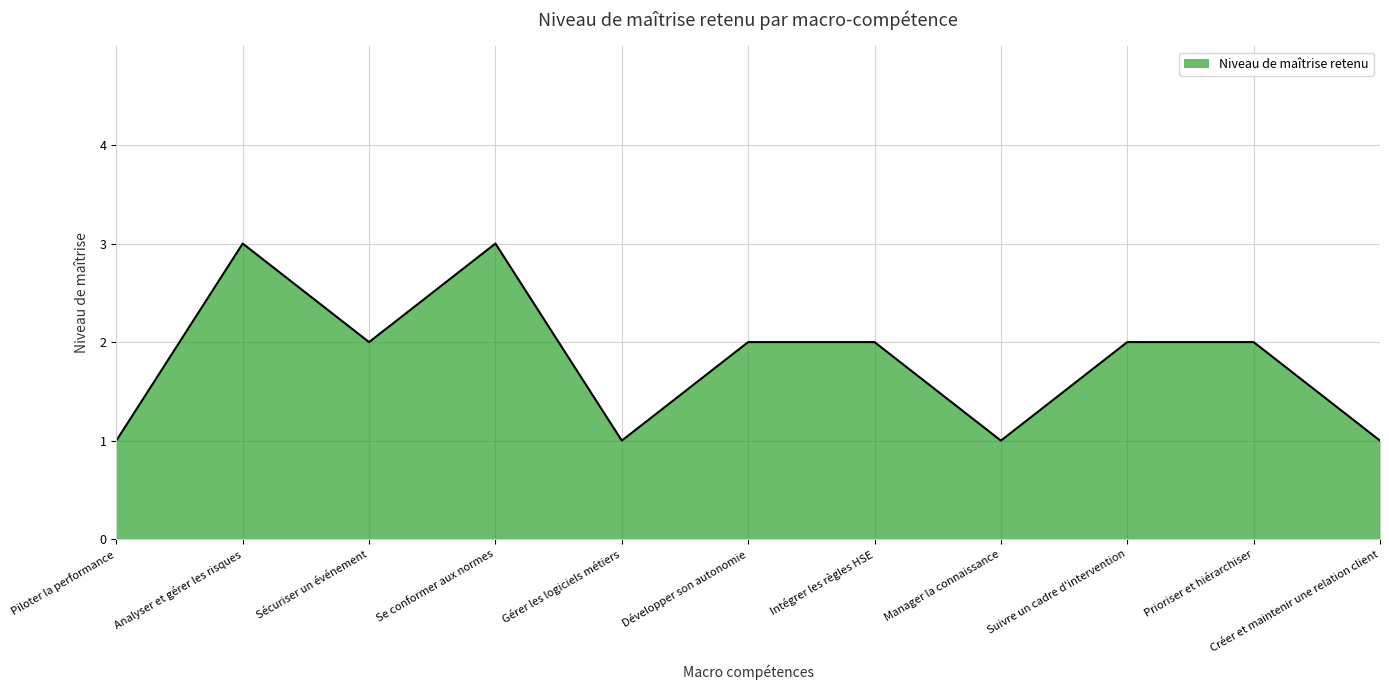

What is the sum of all values?

20